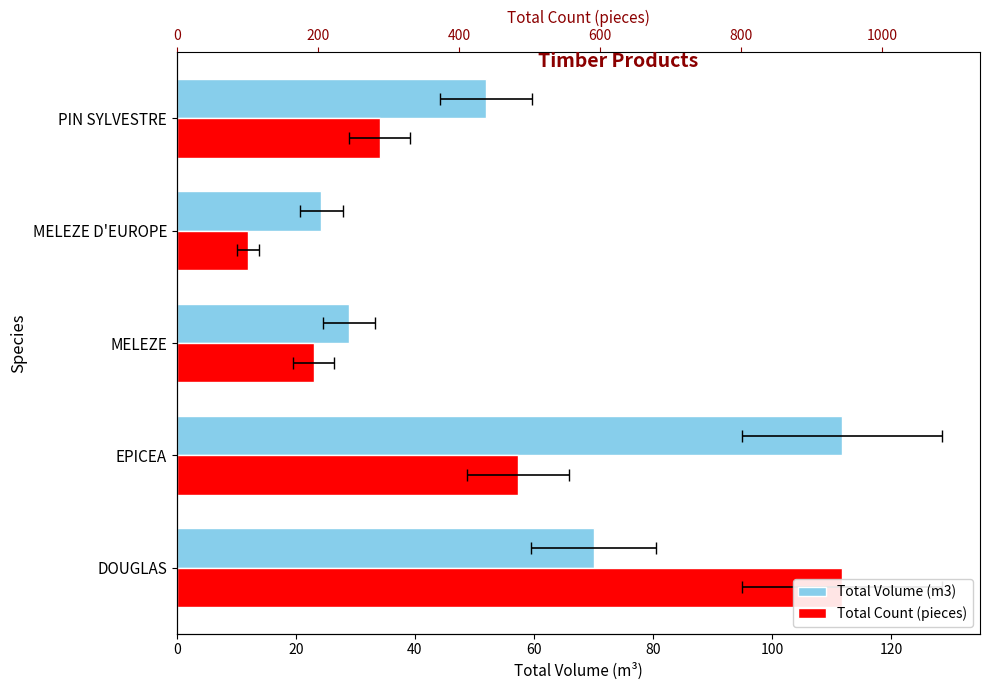

Reading right to left, extract all data points from this chart.

Total Volume (m3): 51.9	24.3	29.0	111.8	70.1
Total Count (pieces): 34.1	12.0	23.0	57.4	111.8